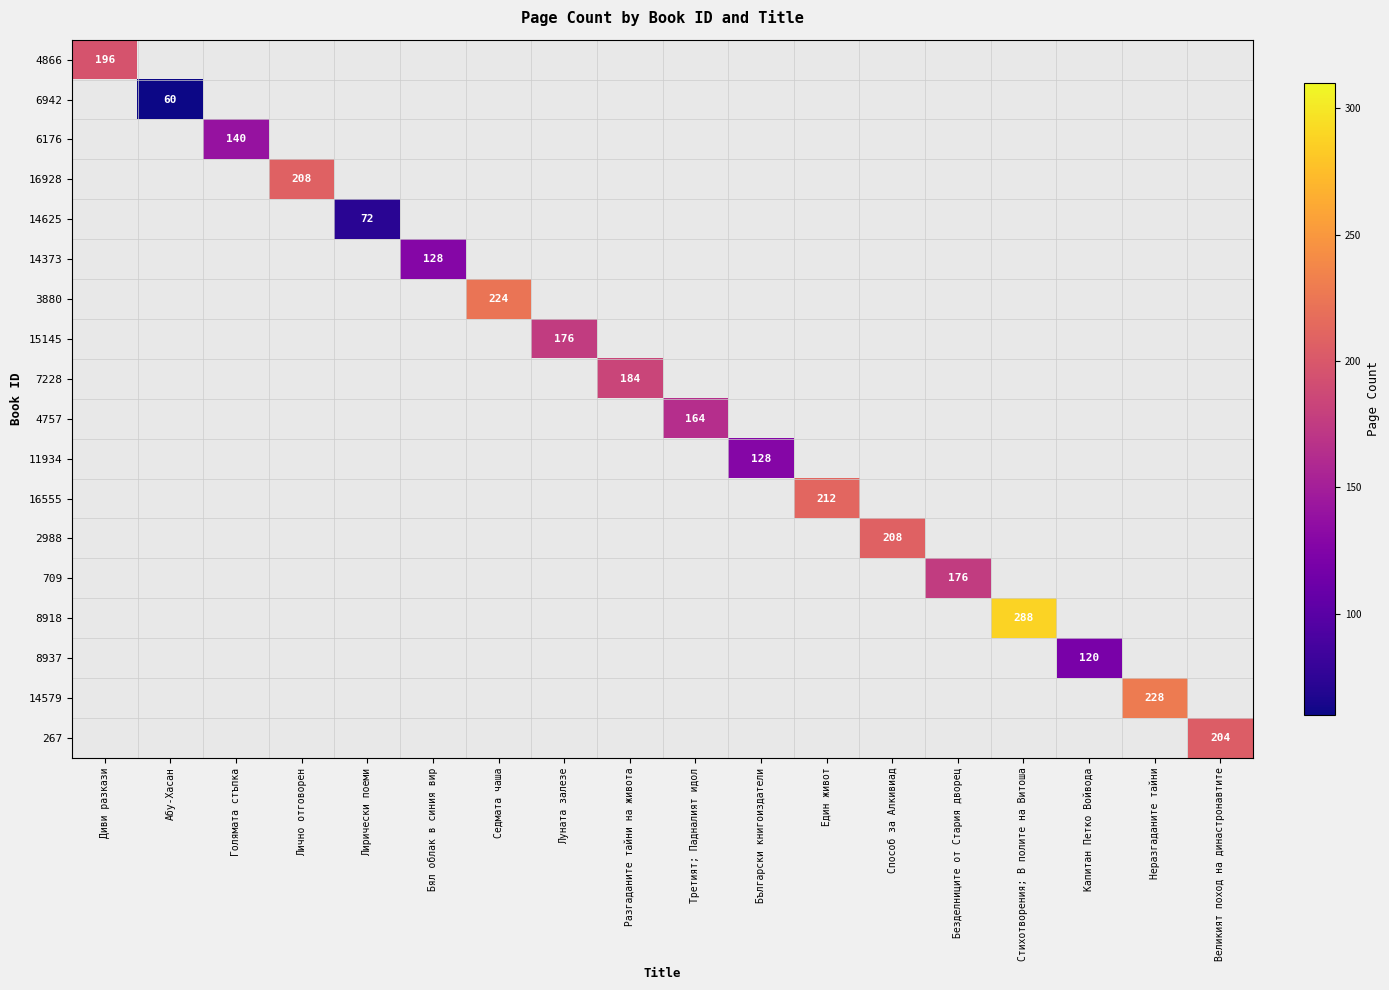

How many positive values does the 14373 series have?

1